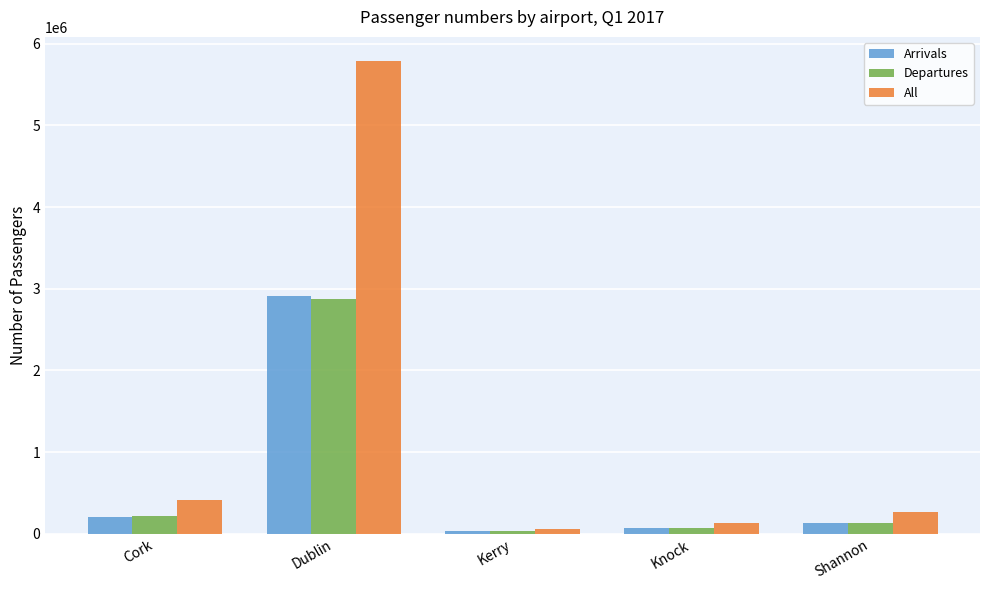

What is the maximum value for All?

5795184